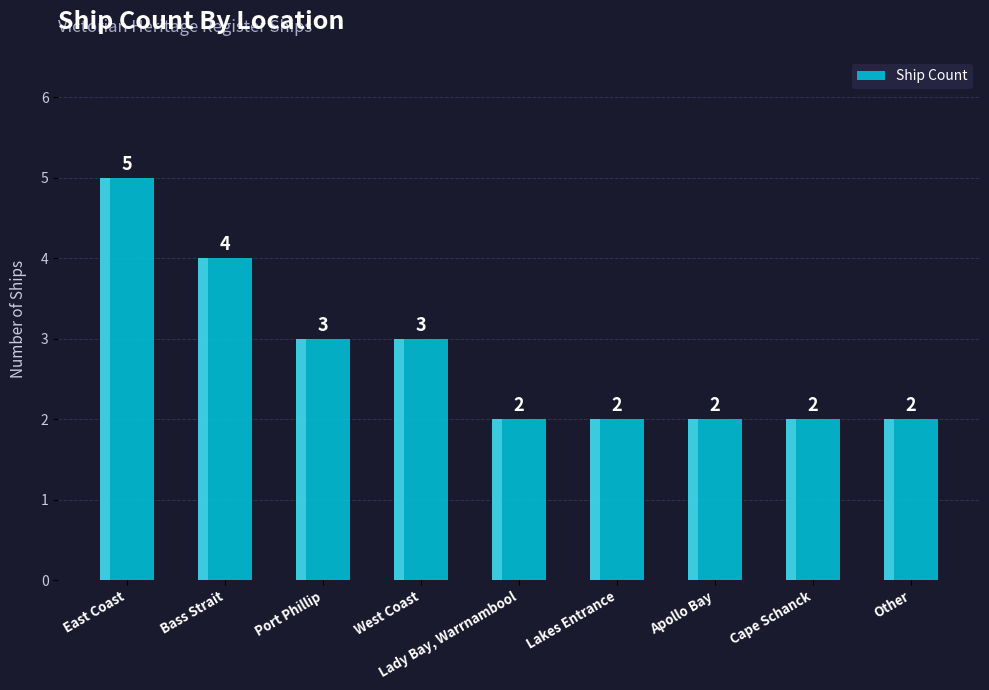

What is the ratio of the value at East Coast to the value at West Coast?

1.7